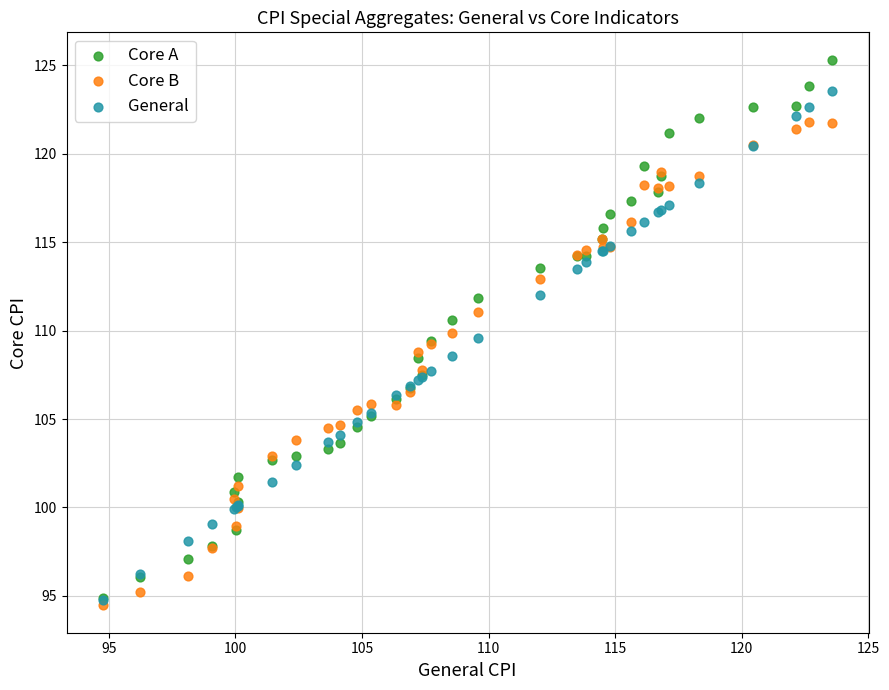

What are all the series names shown in the legend?

Core A, Core B, General